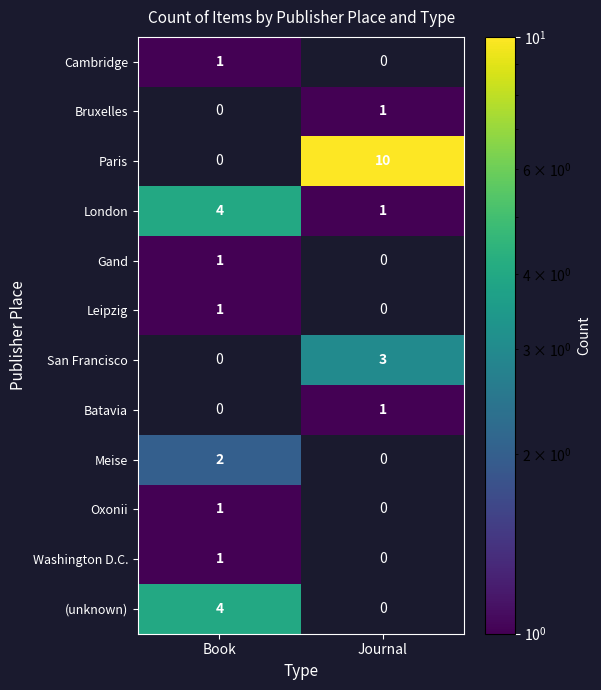

The Batavia series shows 1 at Journal. True or false?

True